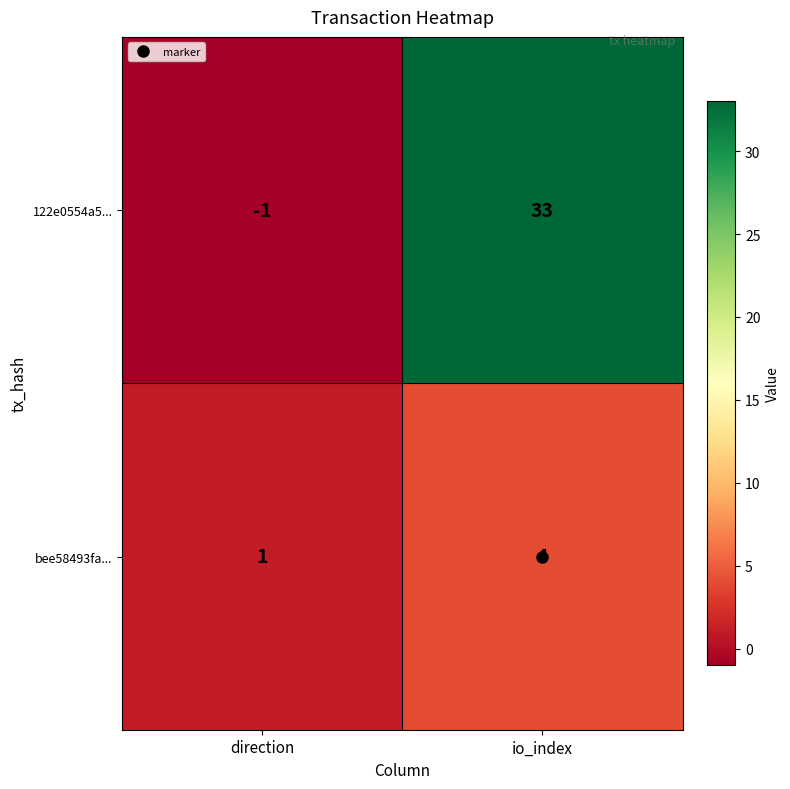

At how many categories does at least one series exceed 3?

1